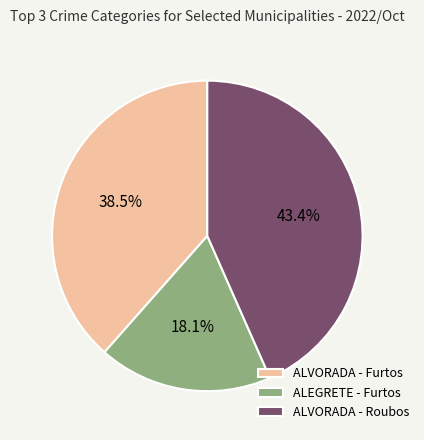

To the nearest percent, what is the difference between the largest and smallest slice percentages?

25%